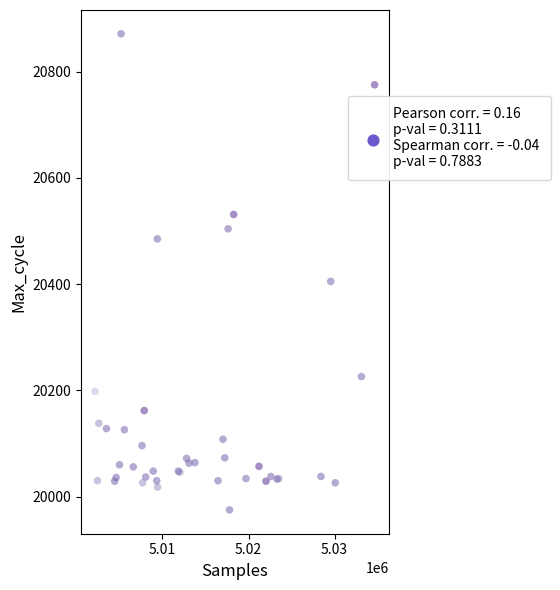

What Y value in the scatter plot is closest to 20423?

20405